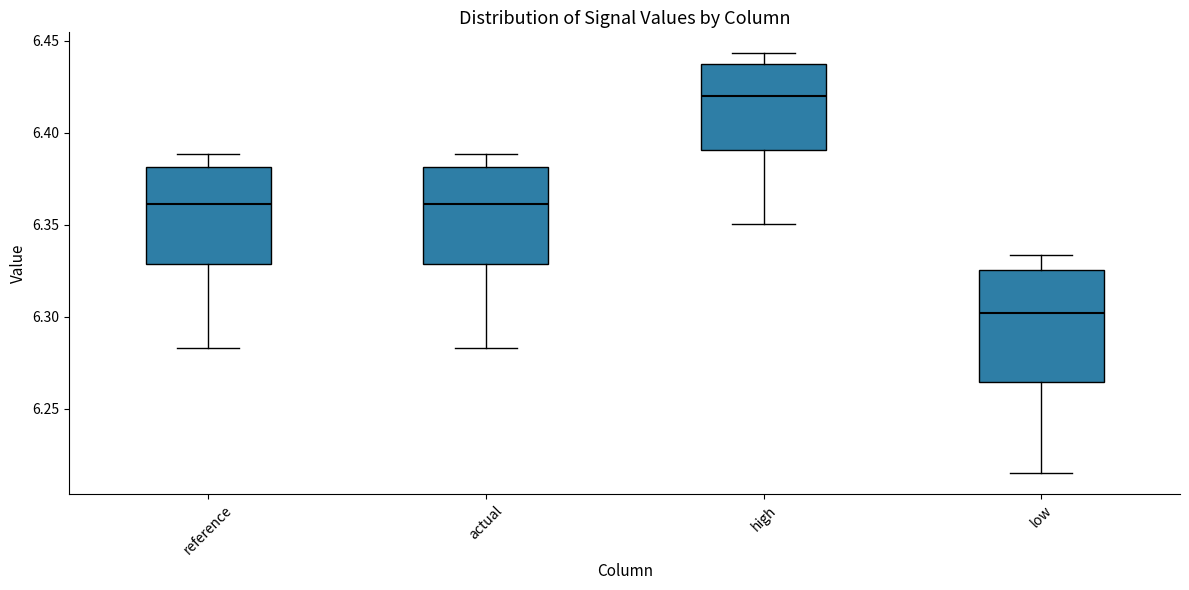

Where is the upper edge of the box for reference on the y-axis? The values are not printed on the chart, so give them approximately, as read against the axis.

6.380